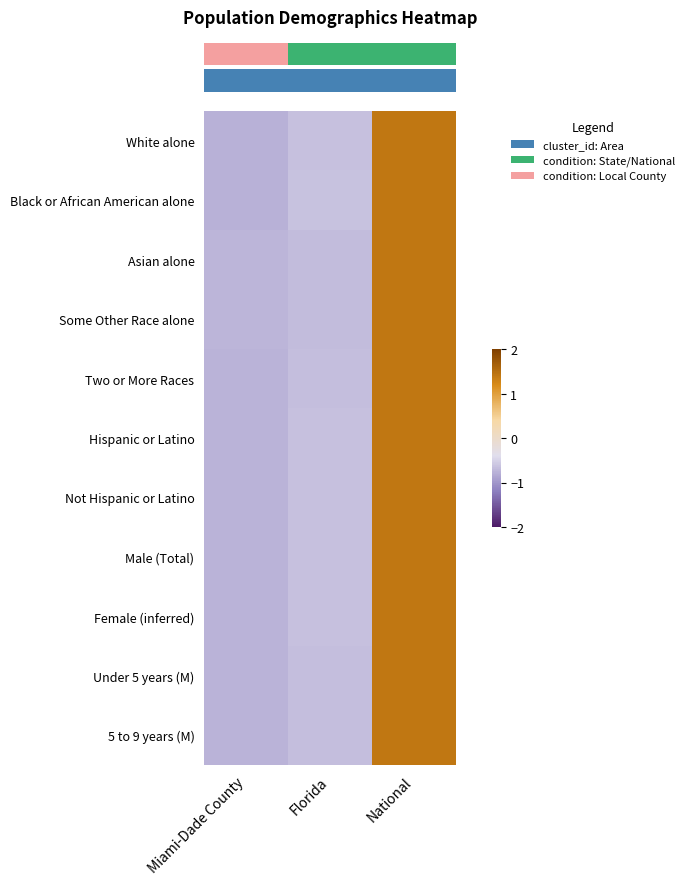

At which category is the sum across all series the highest?

National